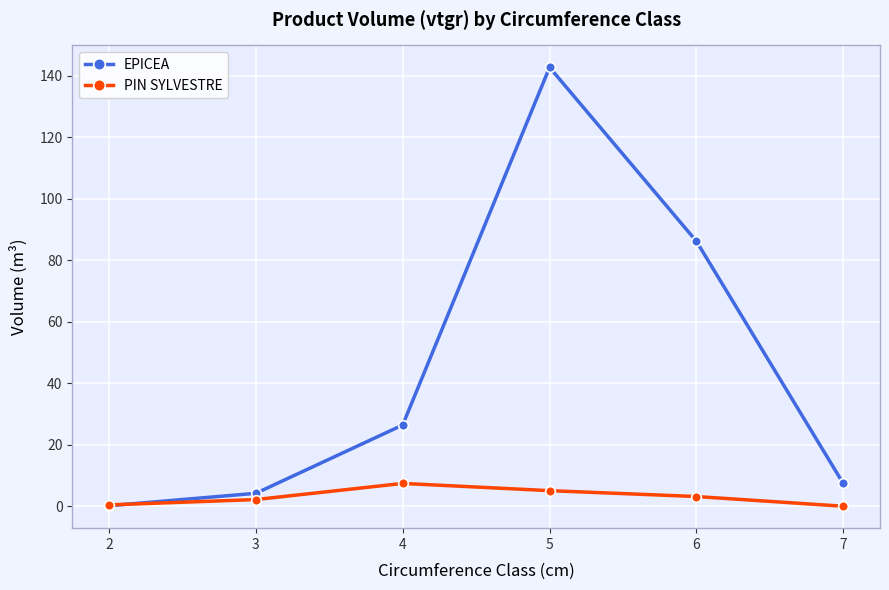

Rank the series by their average value, from lowest to highest.

PIN SYLVESTRE, EPICEA